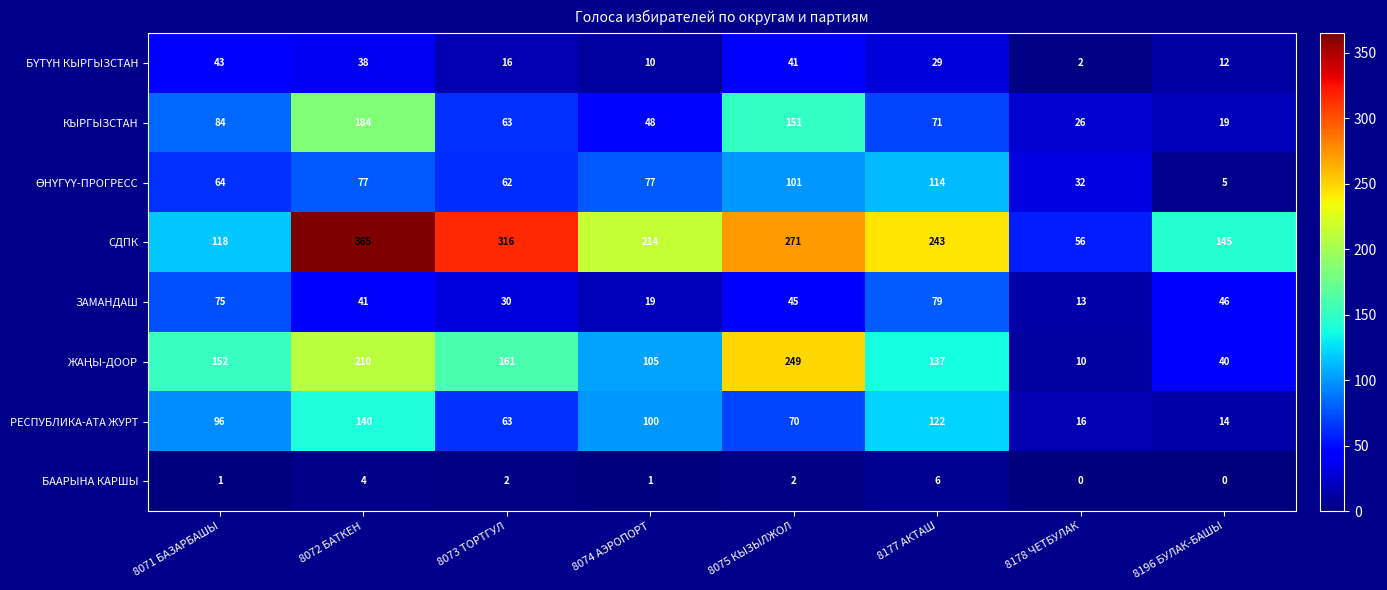

The ЗАМАНДАШ series shows 79 at 8177 АКТАШ. True or false?

True